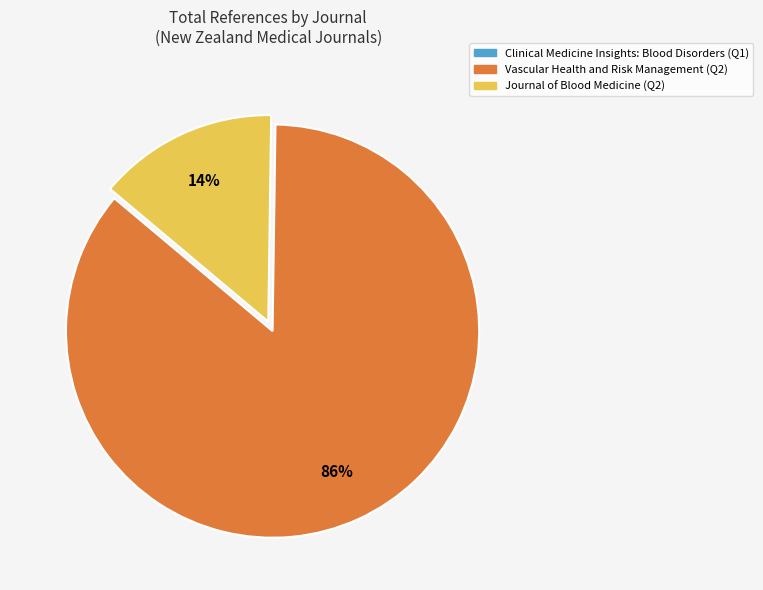

To the nearest percent, what is the difference between the largest and smallest slice percentages?

72%